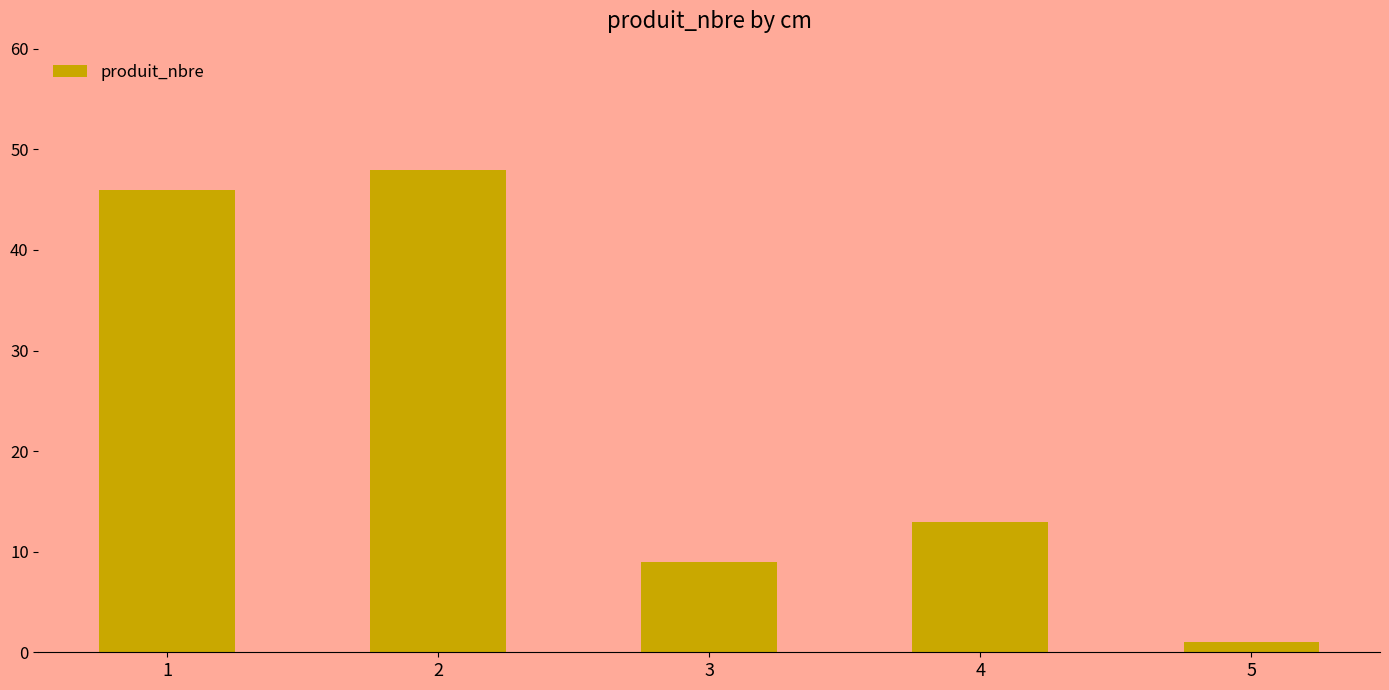

Where does the data first go above 13?

1